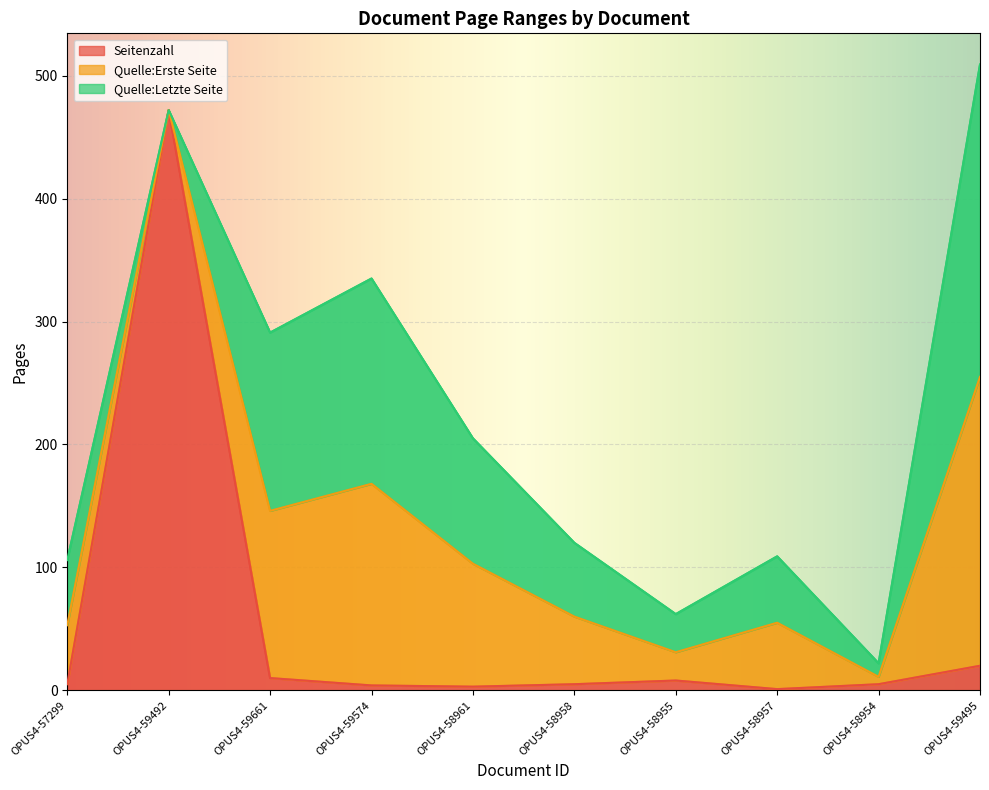

Which has a higher value, OPUS4-59661 or OPUS4-58954?

OPUS4-59661